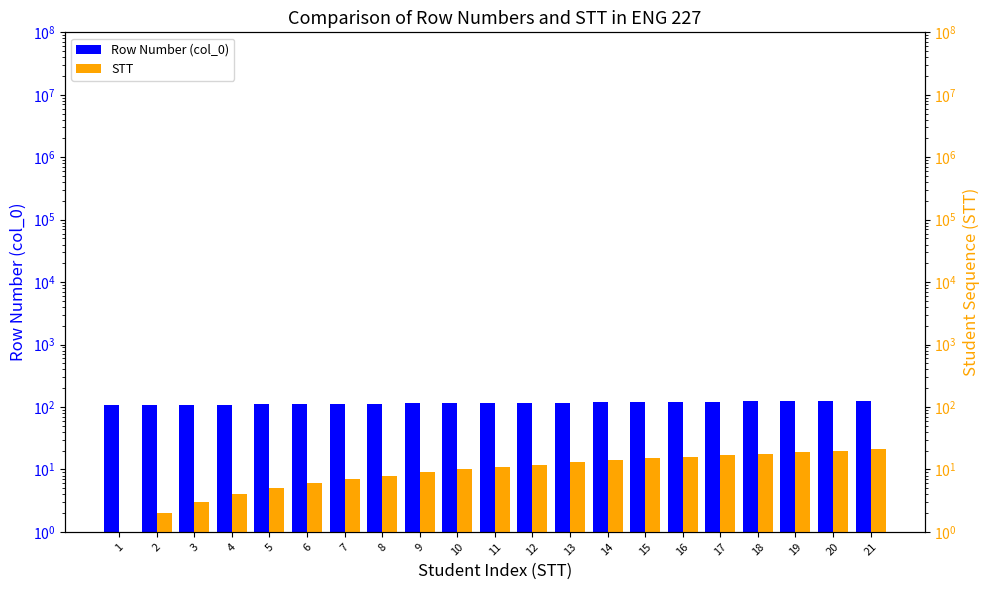

What is the minimum value shown in the chart?

1